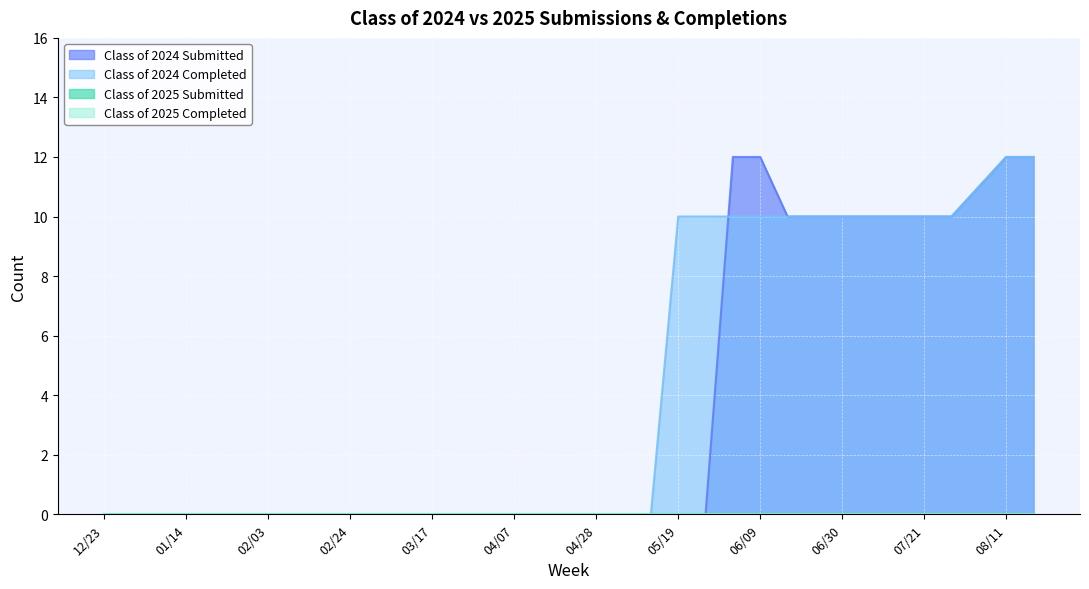

At 04/21, list the series in order from largest to smallest.

Class of 2024 Submitted, Class of 2024 Completed